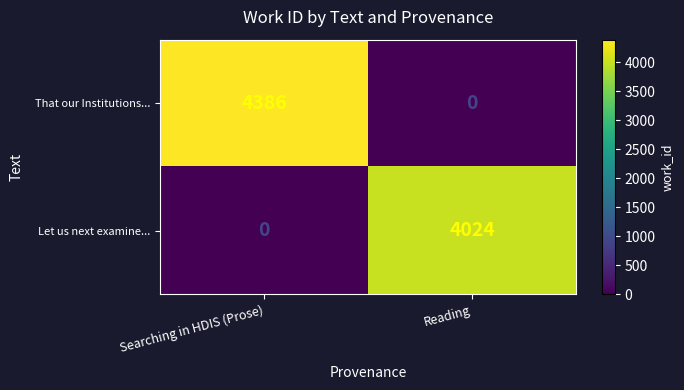

At Reading, list the series in order from largest to smallest.

Let us next examine..., That our Institutions...